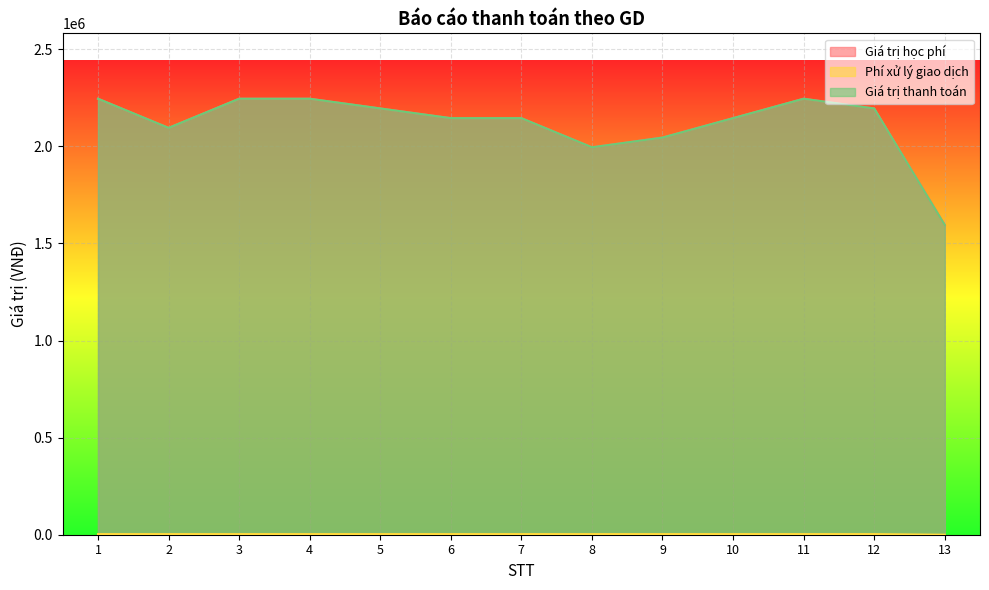

What is the difference between the second highest and minimum values in the Giá trị học phí series?

650000